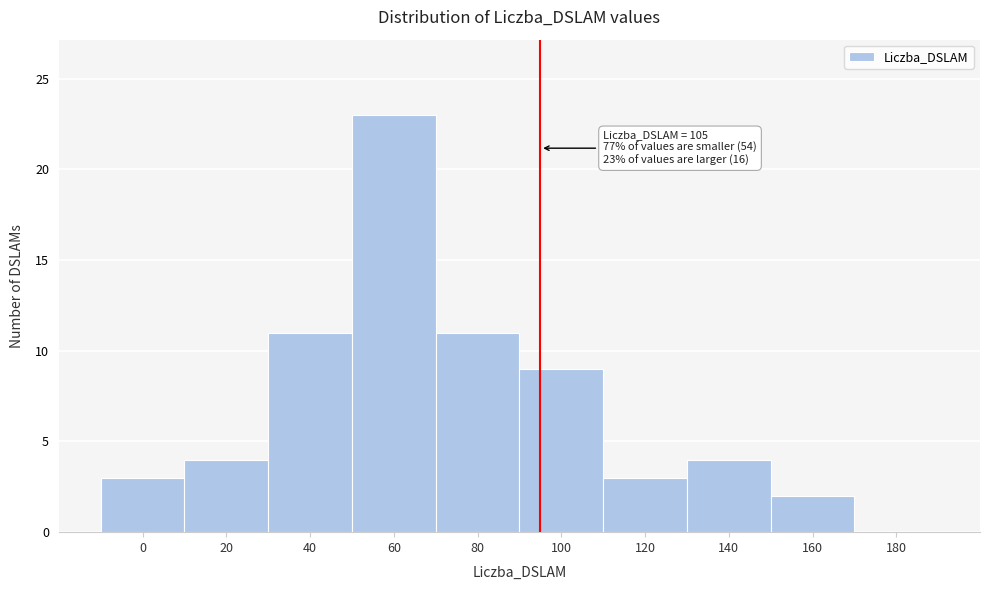

Reading left to right, list all the values displayed in this chart.

0=3	20=4	40=11	60=23	80=11	100=9	120=3	140=4	160=2	180=0